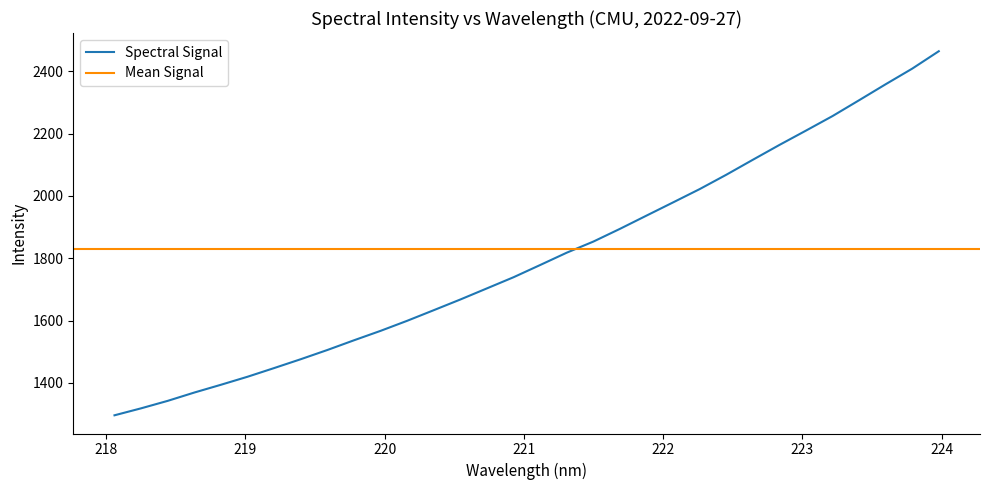

What is the smallest value displayed?

1296.4